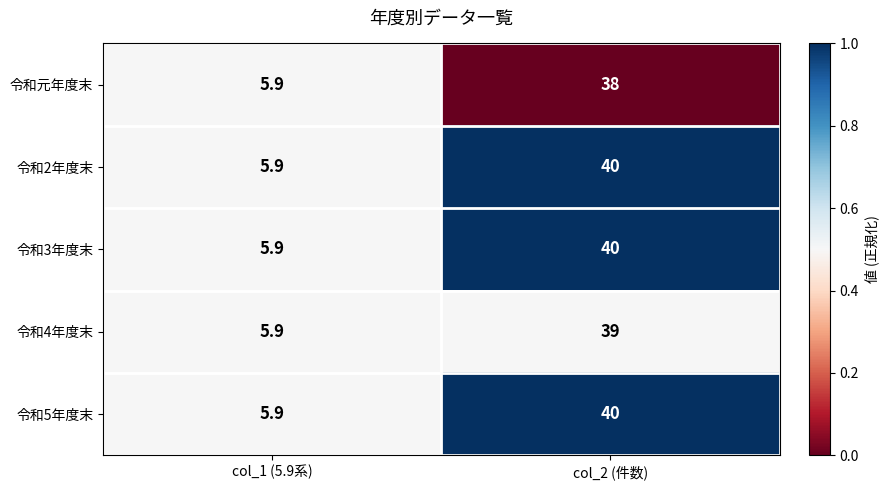

The value of 令和3年度末 at col_2 (件数) is 40.0. True or false?

True